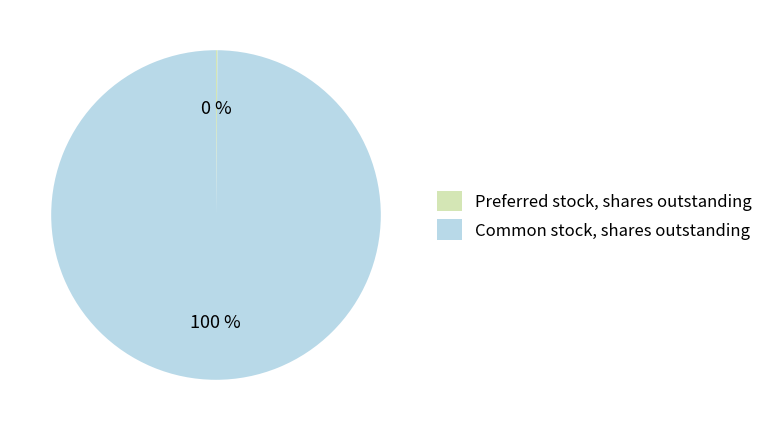

Which slice is the largest?

Common stock, shares outstanding